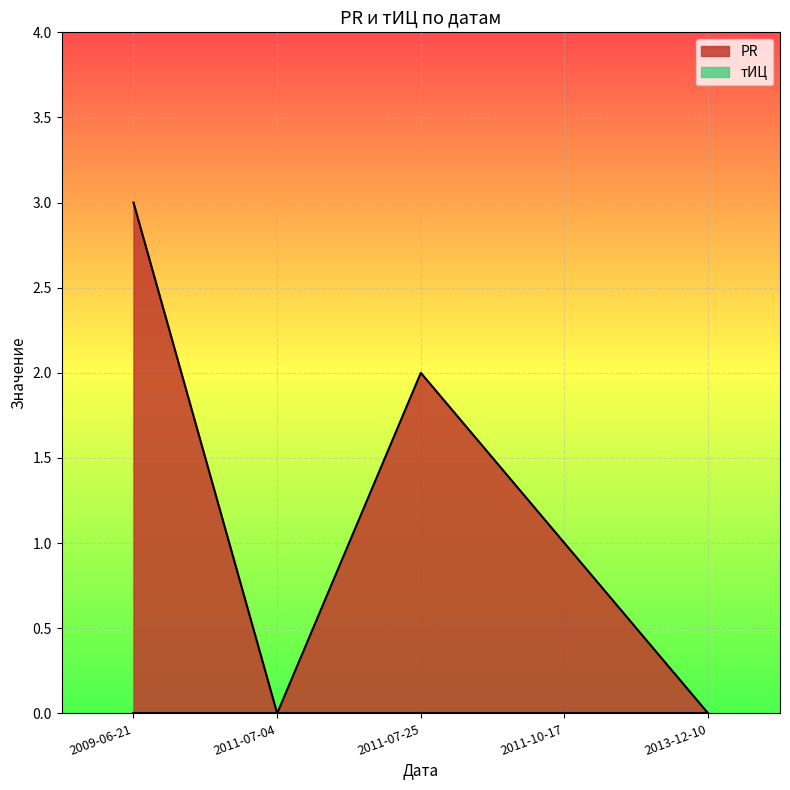

What is the maximum value shown in the chart?

3